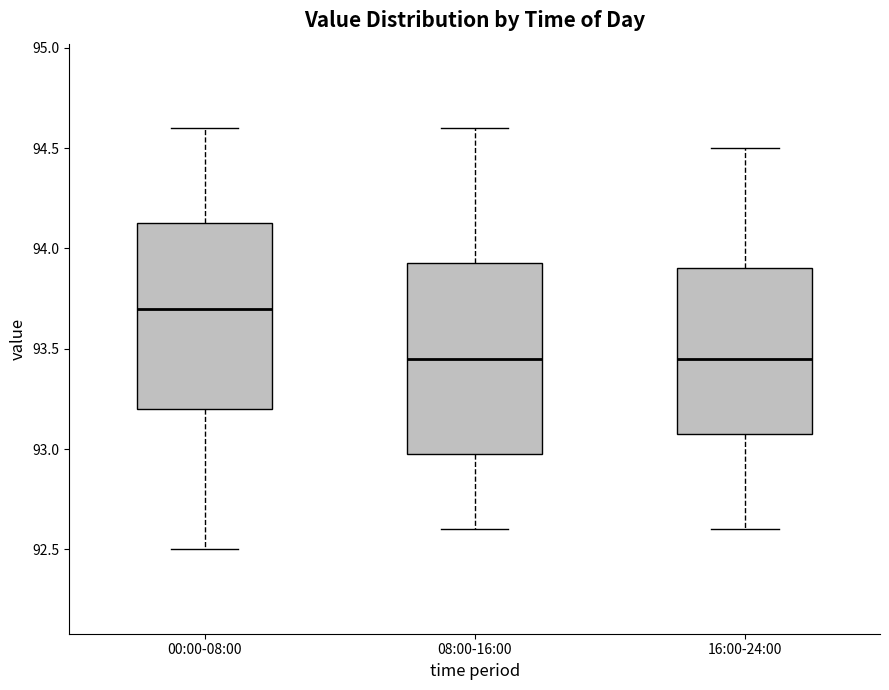

Reading left to right, read every box against the y-axis: the position of its median line, the range the box covers, and the ends of its whiskers. The values are not printed on the chart, so give them approximately, as read against the axis.

00:00-08:00: median 93.70, box 93.20 to 94.15, whiskers 92.50 to 94.60
08:00-16:00: median 93.45, box 93.00 to 93.95, whiskers 92.60 to 94.60
16:00-24:00: median 93.45, box 93.10 to 93.90, whiskers 92.60 to 94.50